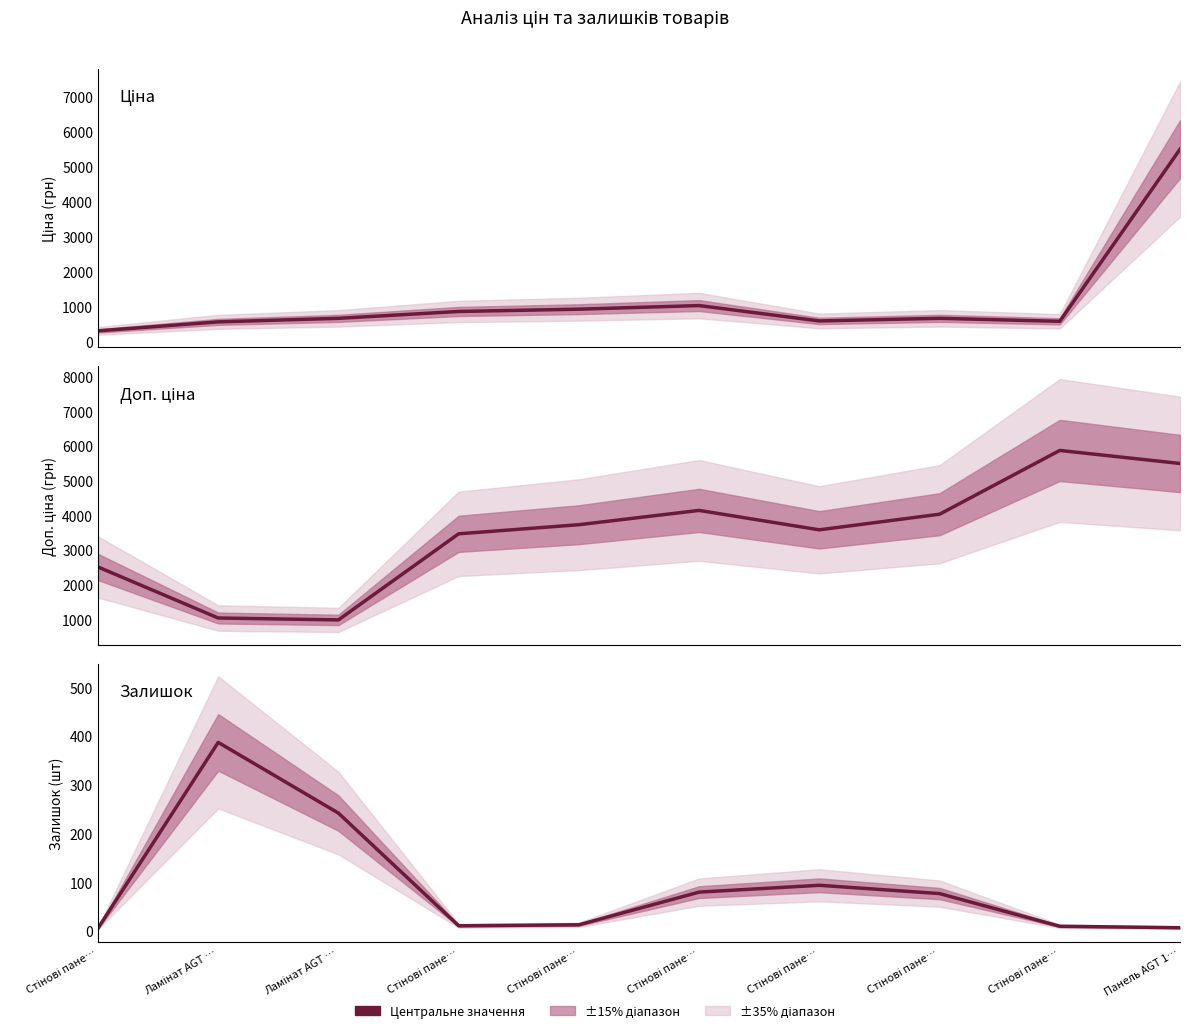

How many data points in Залишок are less than 77?

5